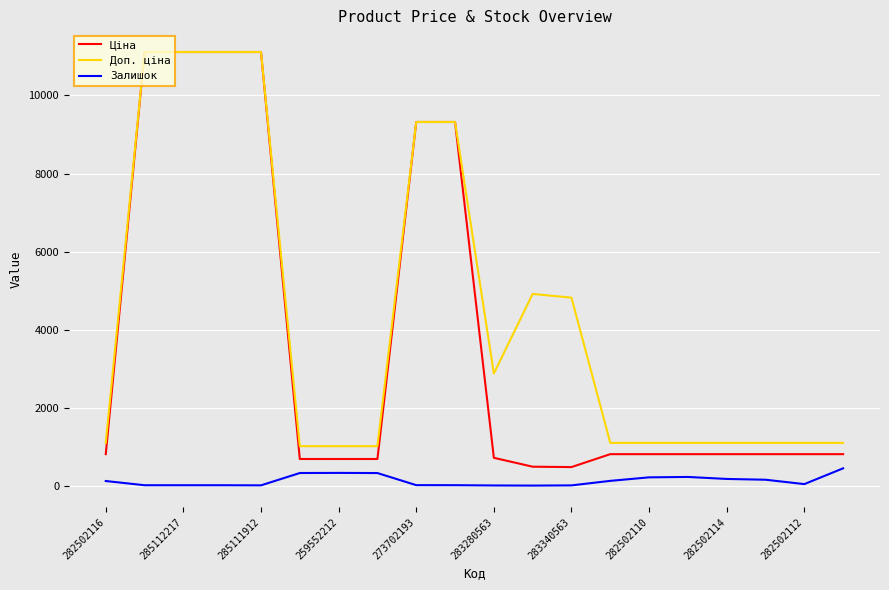

What is the greatest value displayed?

11113.6